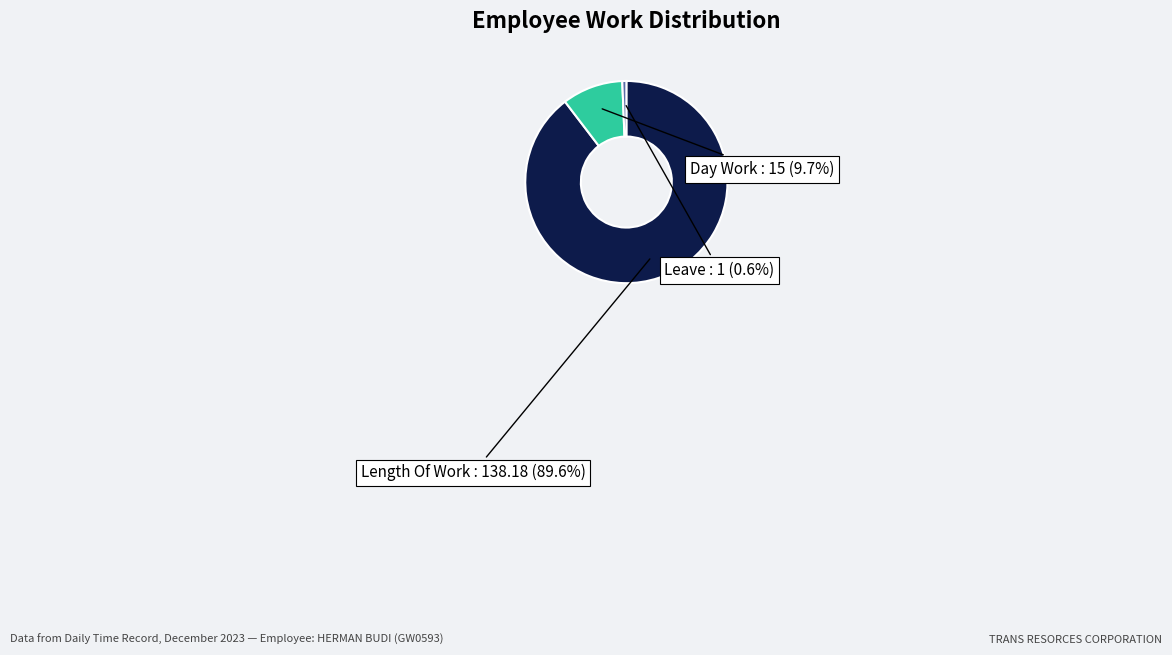

Which category has the smallest portion of the pie?

Leave